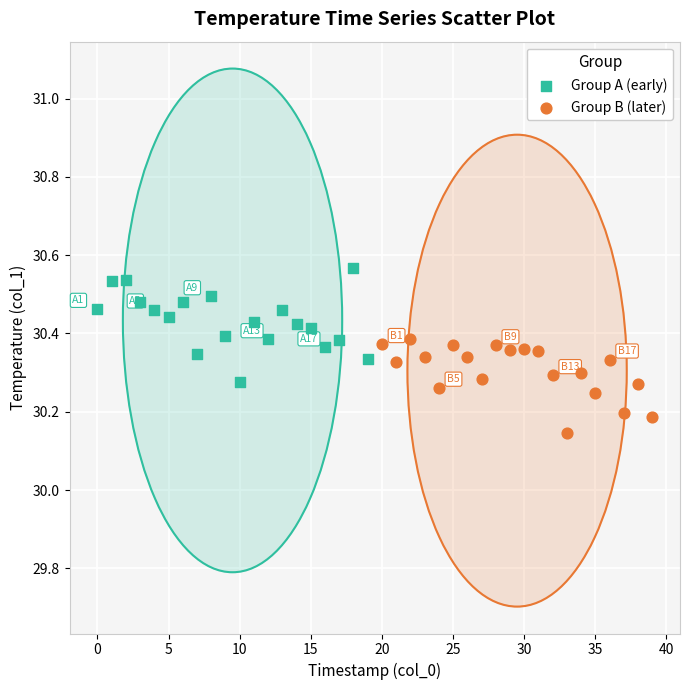

Which series contains the highest Y value?

Group A (early)